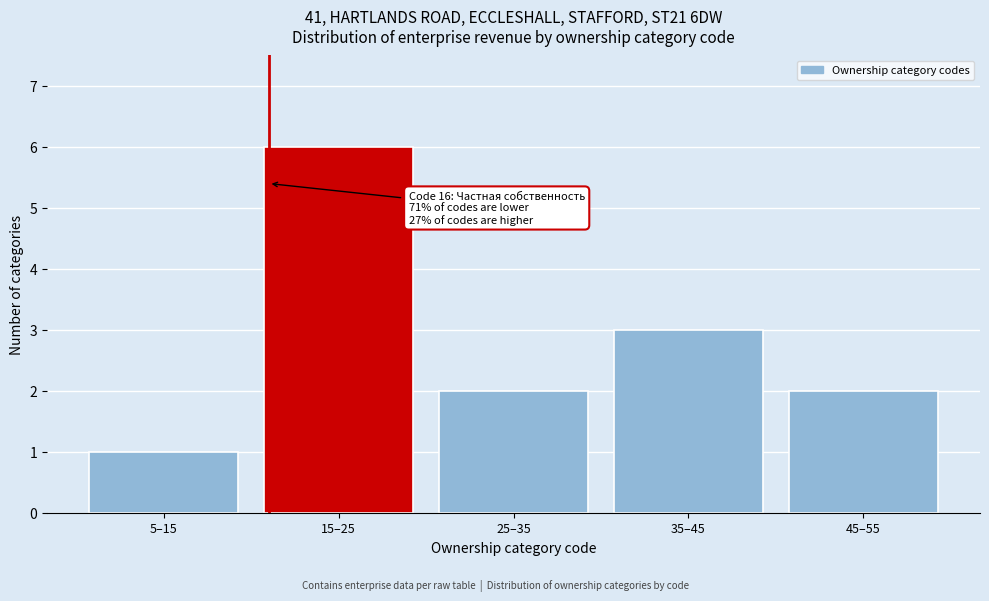

Reading left to right, list all the values displayed in this chart.

1	6	2	3	2